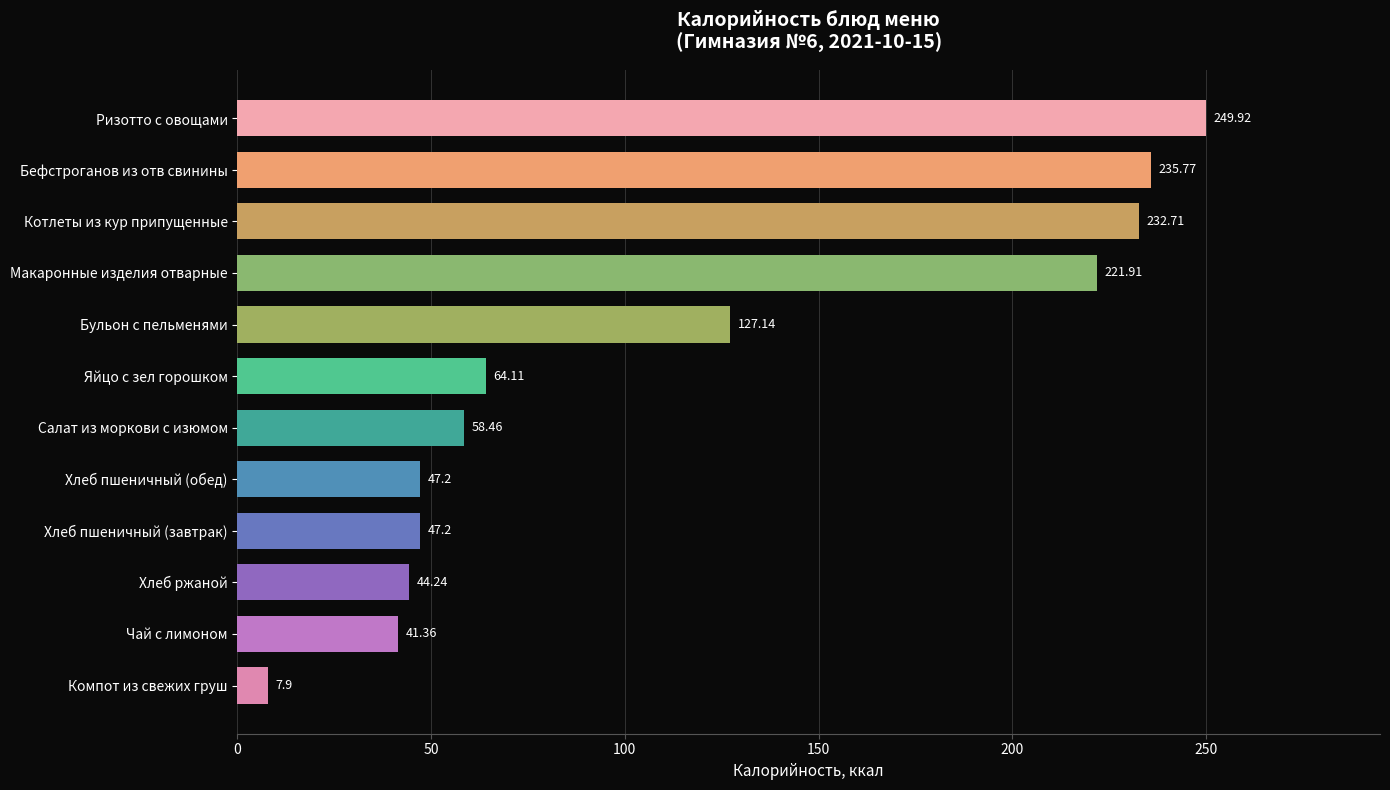

What is the label of the 2nd bar from the bottom?

Чай с лимоном